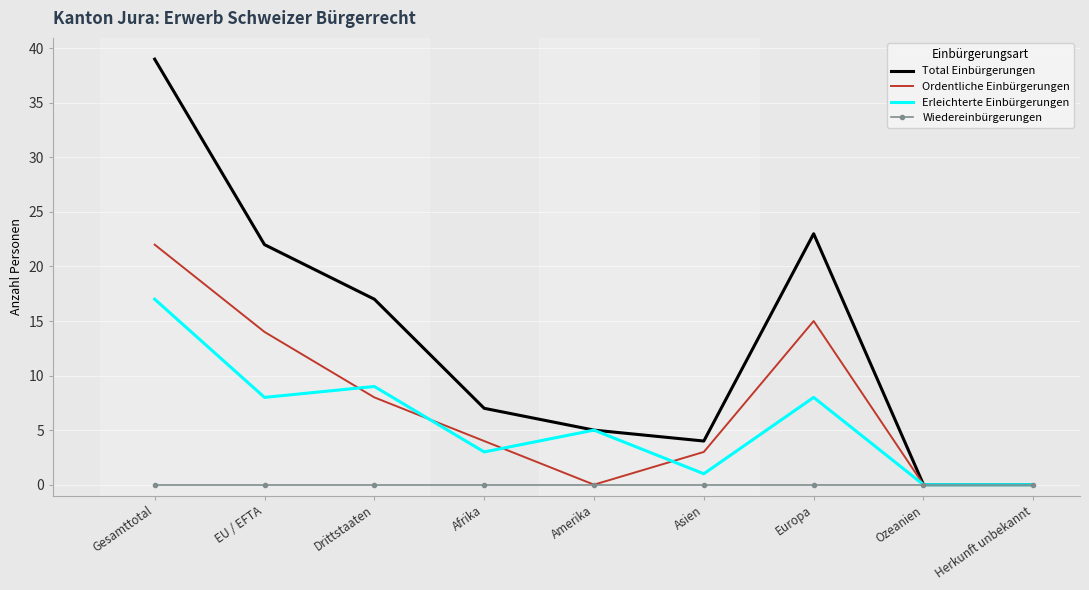

Which series changed the most between Gesamttotal and Ozeanien?

Total Einbürgerungen